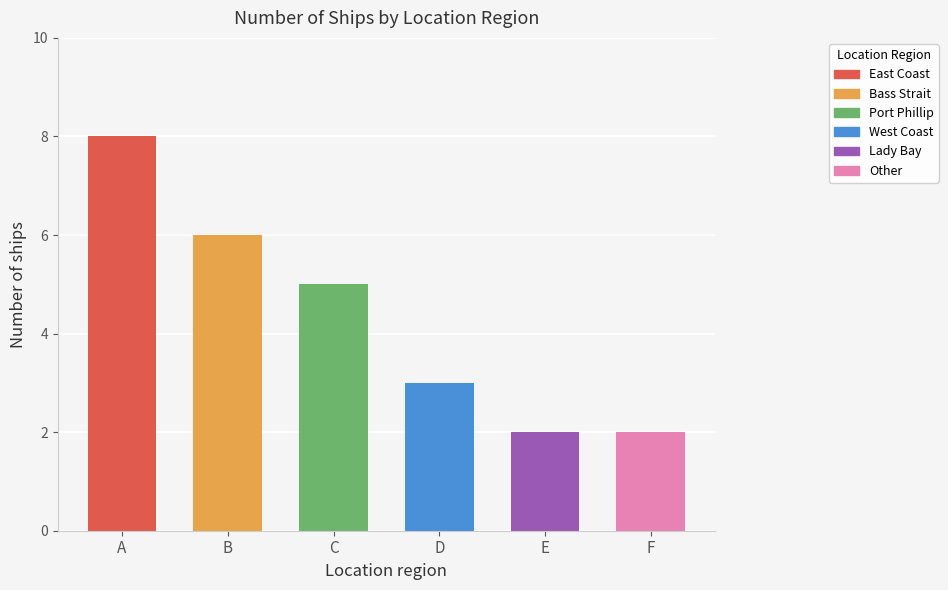

True or false: the data shows 8 at A.

True